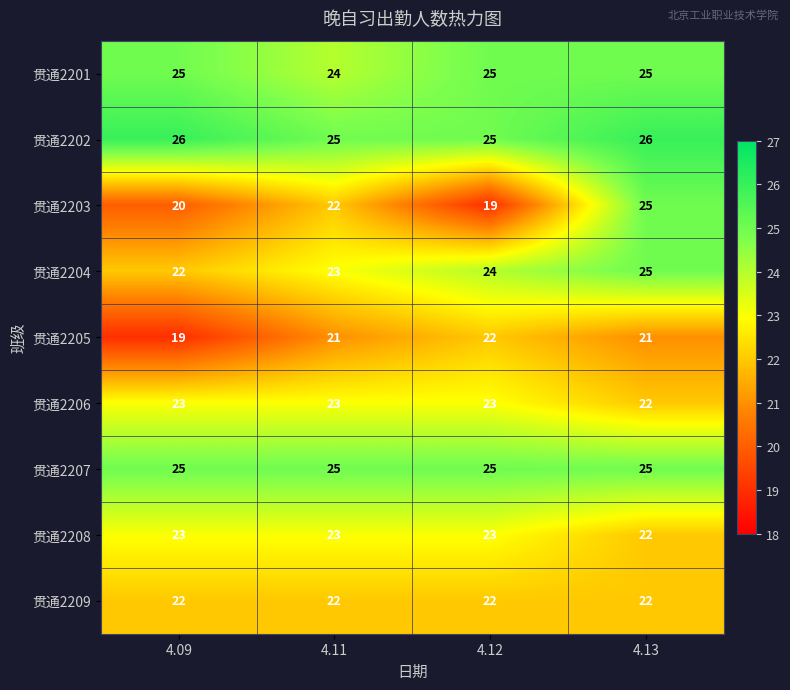

True or false: 贯通2207 has a value of 25 at 4.09.

True